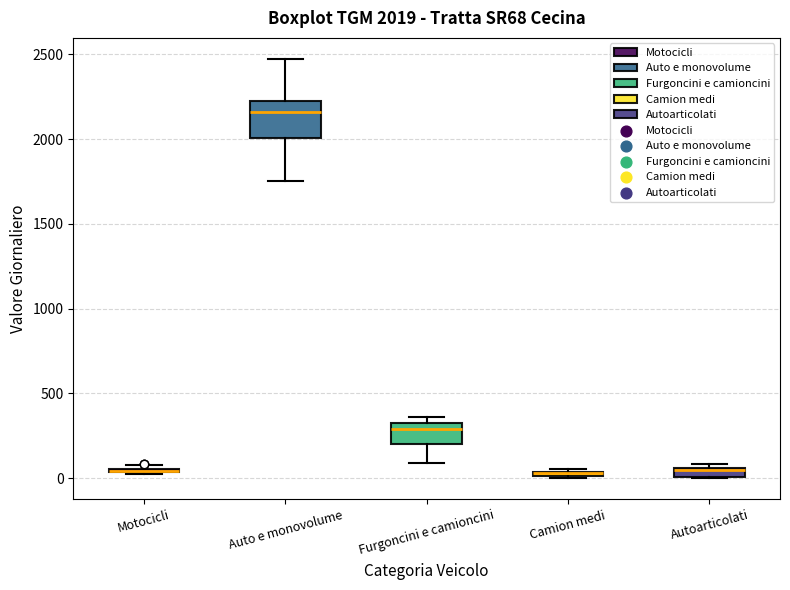

Comparing the boxes themselves (not the whiskers), which one is the tallest?

Auto e monovolume